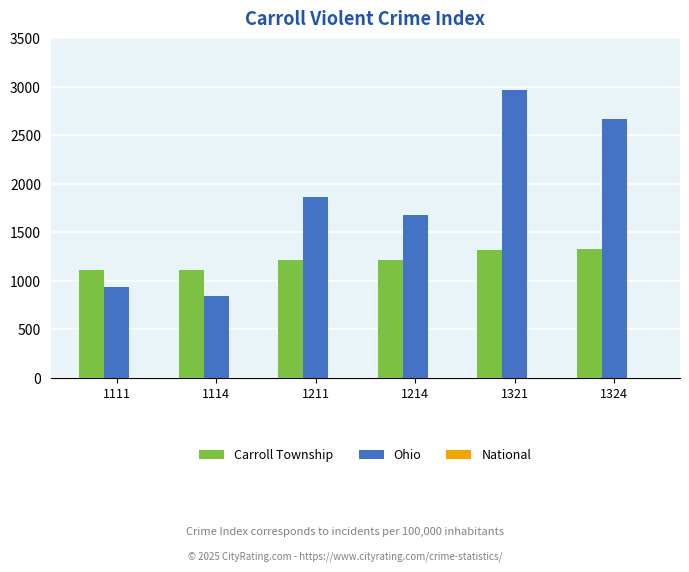

Is it true that Ohio equals 1681 at 1214?

True